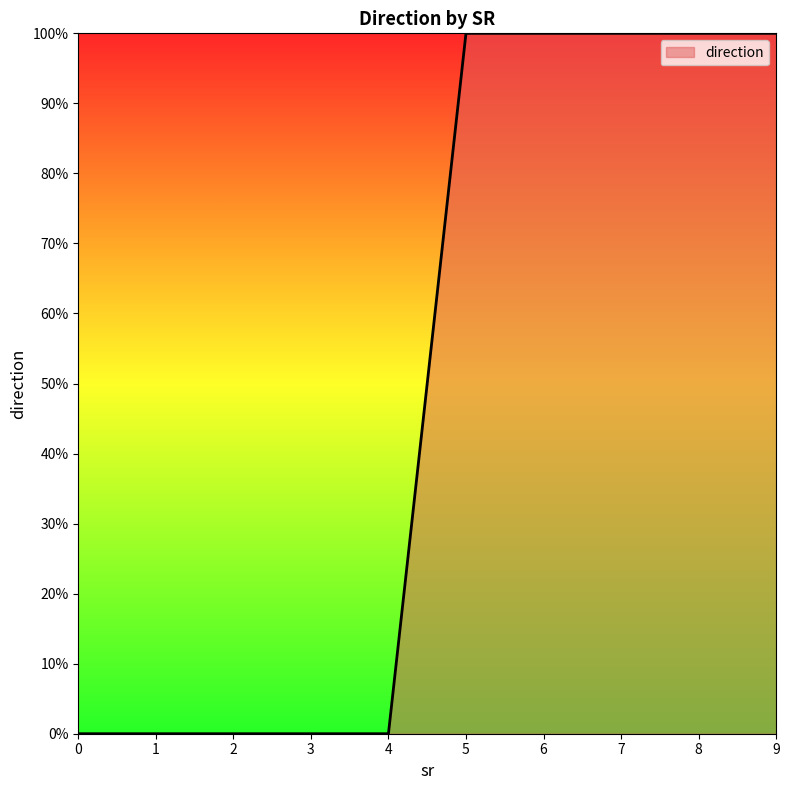

Rank the categories by value from highest to lowest.

5, 6, 7, 8, 9, 0, 1, 2, 3, 4